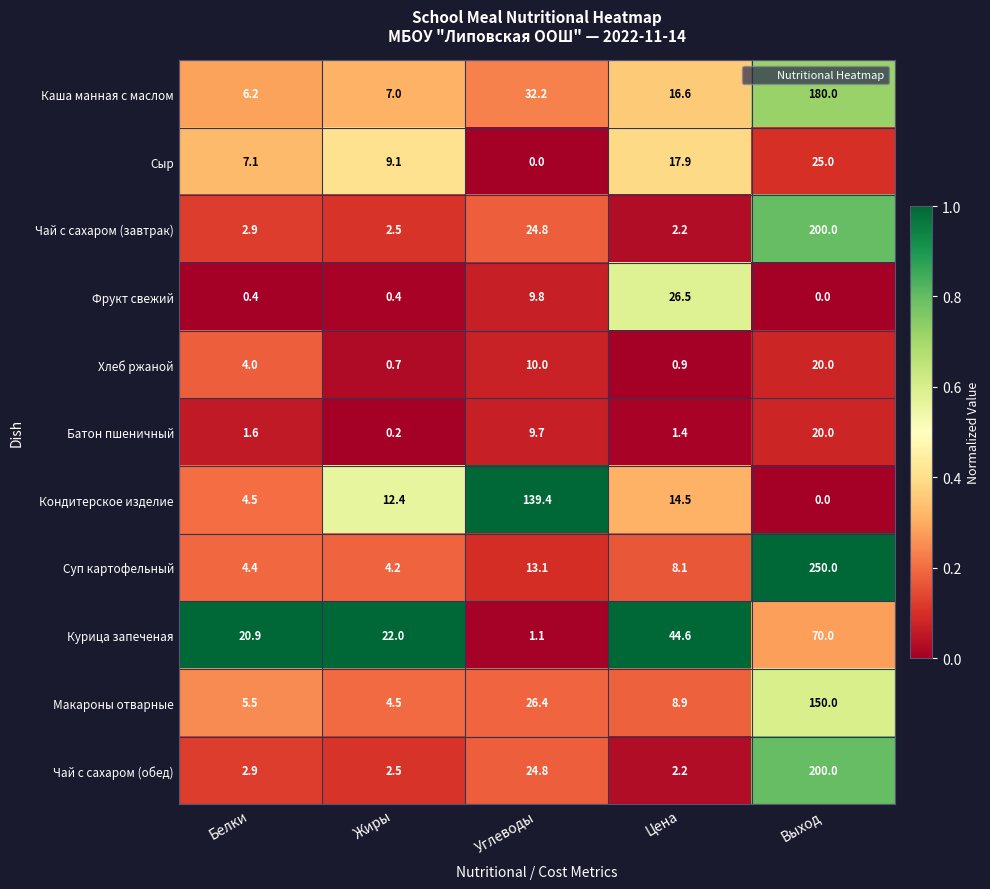

What is the sum of the Макароны отварные values at Выход and Белки?

155.5